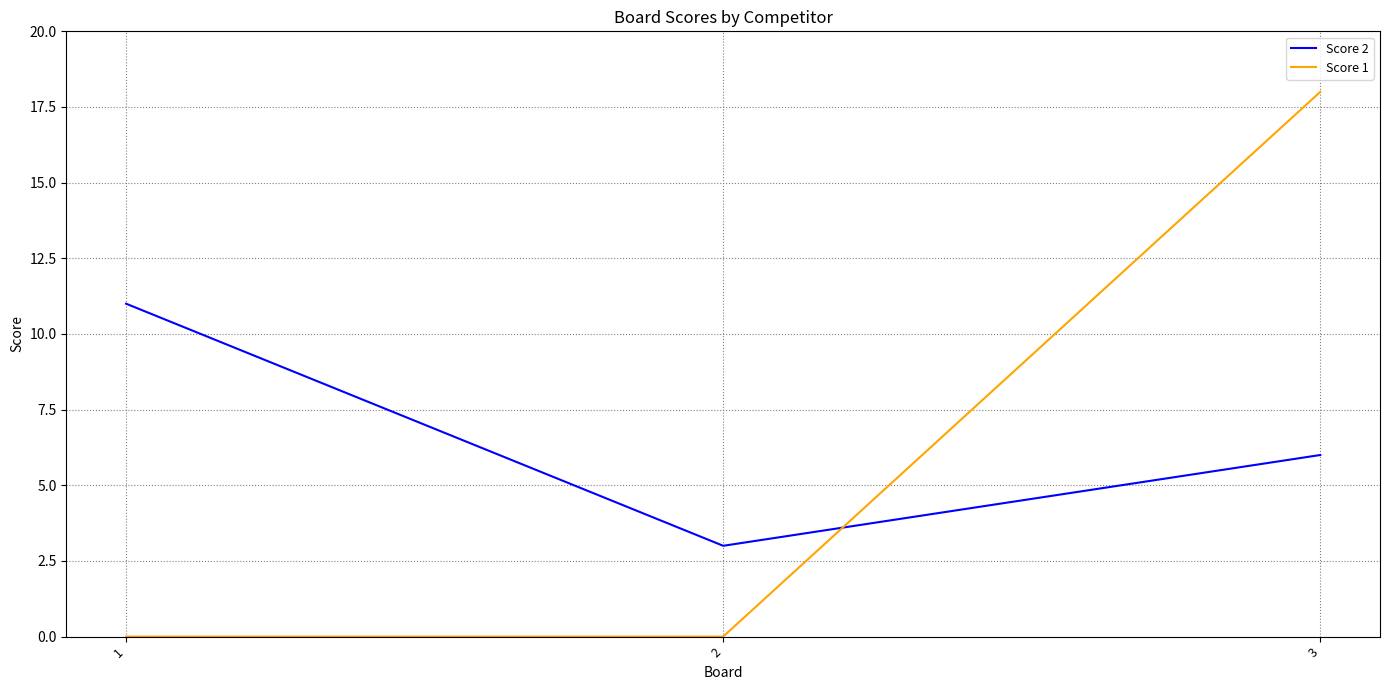

Rank the series at 2 from lowest to highest value.

Score 1, Score 2